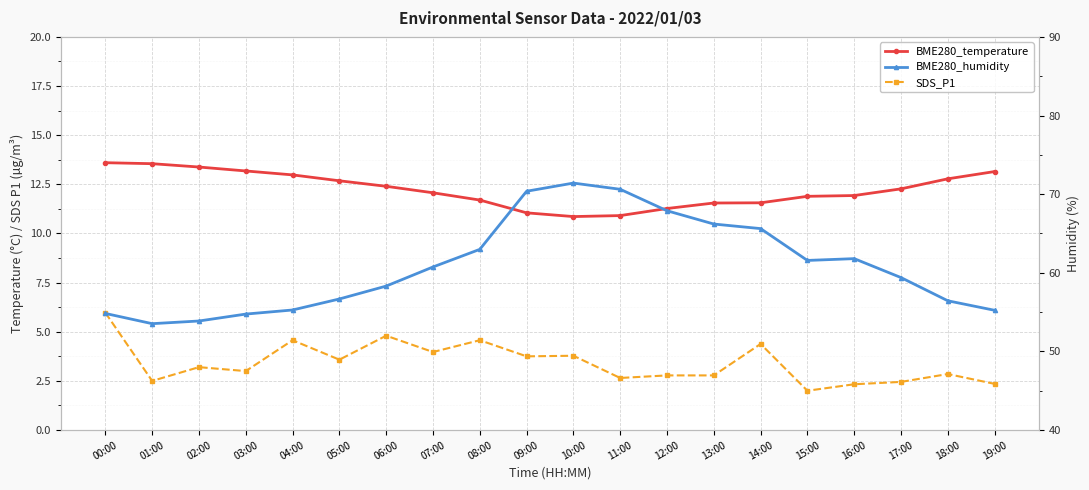

Reading left to right, what are all the values shown in this chart?

BME280_temperature: 00:00=13.6	01:00=13.6	02:00=13.4	03:00=13.2	04:00=13.0	05:00=12.7	06:00=12.4	07:00=12.1	08:00=11.7	09:00=11.1	10:00=10.9	11:00=10.9	12:00=11.3	13:00=11.6	14:00=11.6	15:00=11.9	16:00=11.9	17:00=12.3	18:00=12.8	19:00=13.2
SDS_P1: 00:00=6.0	01:00=2.5	02:00=3.2	03:00=3.0	04:00=4.6	05:00=3.6	06:00=4.8	07:00=4.0	08:00=4.6	09:00=3.8	10:00=3.8	11:00=2.6	12:00=2.8	13:00=2.8	14:00=4.4	15:00=2.0	16:00=2.3	17:00=2.5	18:00=2.9	19:00=2.4
BME280_humidity: 00:00=54.8	01:00=53.5	02:00=53.9	03:00=54.8	04:00=55.3	05:00=56.7	06:00=58.3	07:00=60.7	08:00=63.0	09:00=70.4	10:00=71.4	11:00=70.6	12:00=67.9	13:00=66.2	14:00=65.6	15:00=61.6	16:00=61.8	17:00=59.4	18:00=56.4	19:00=55.2